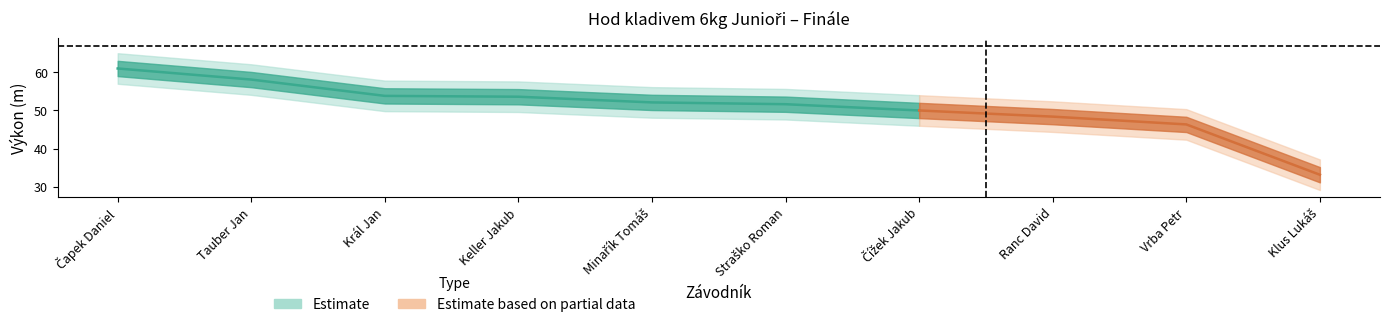

True or false: Pořadí has a value of 1.7 at Ranc David.

False